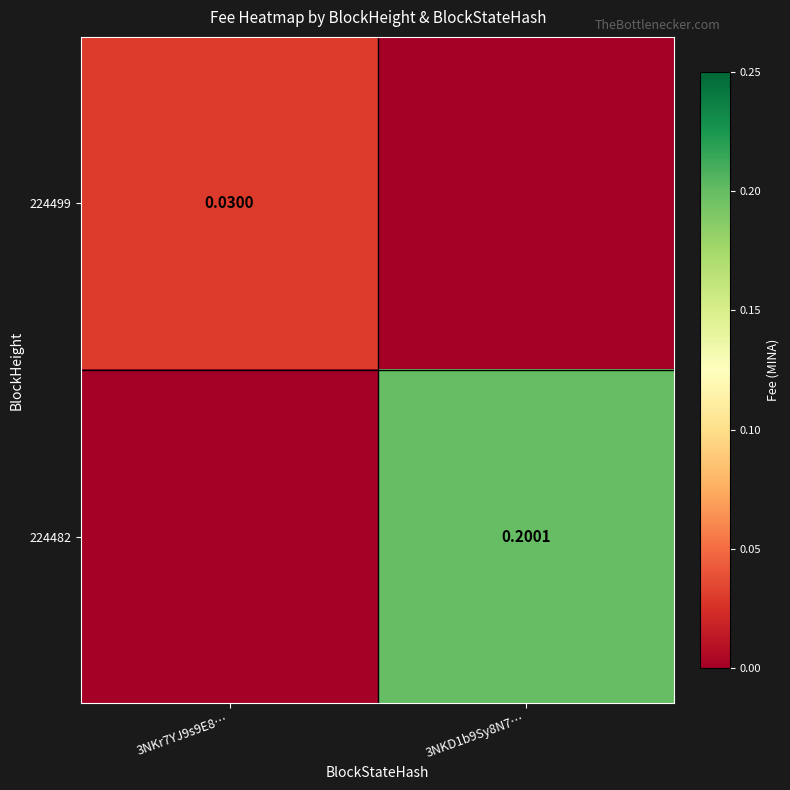

Count the number of data series in this chart.

2